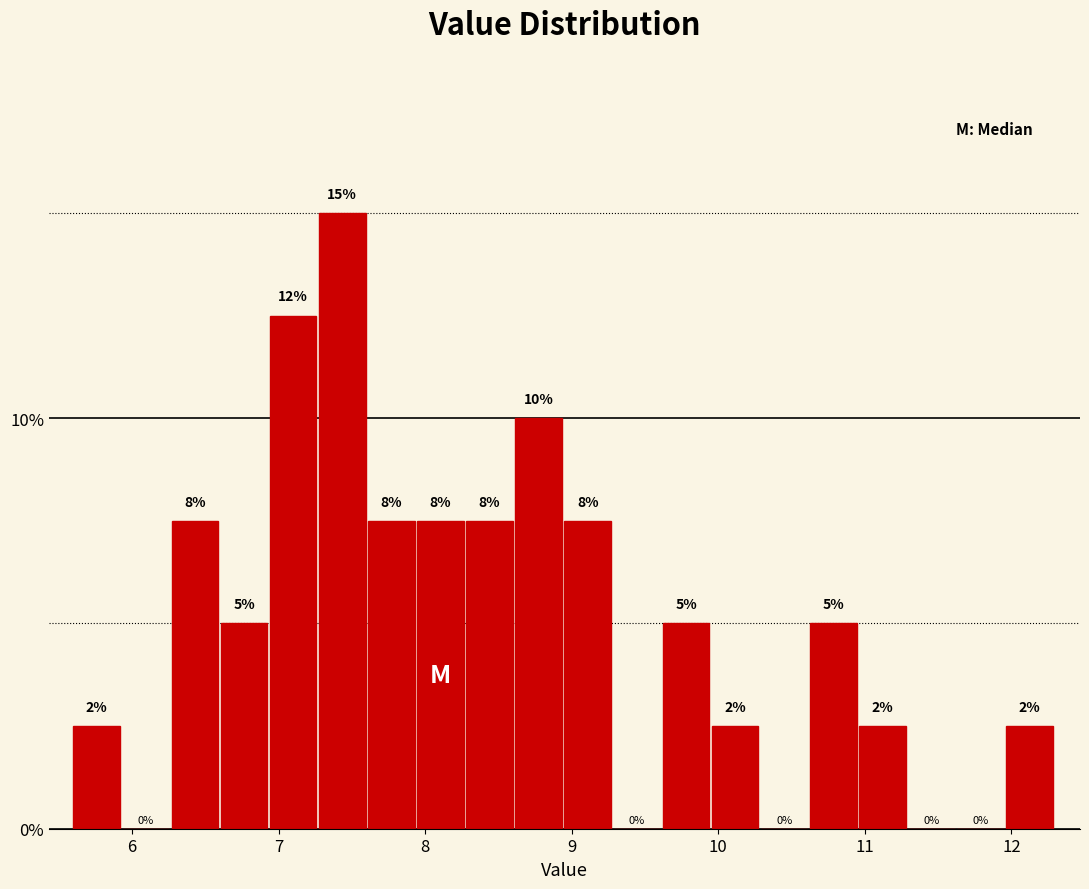

Read against the x-axis, roughly where is the centre of the tallest bar?

7.4